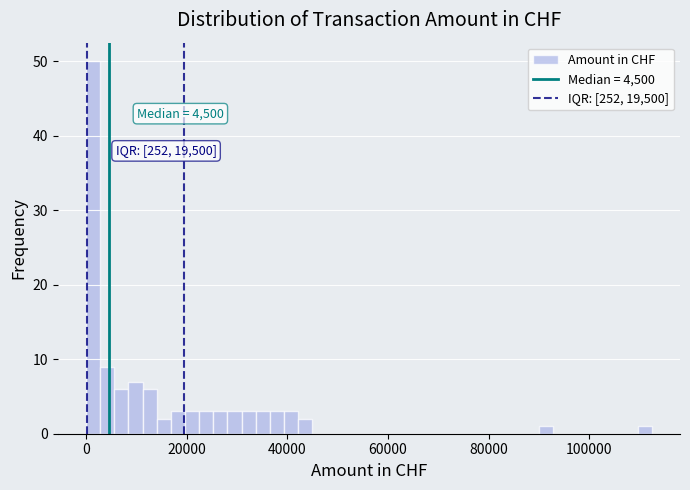

Read against the x-axis, roughly where is the centre of the tallest bar?

2000